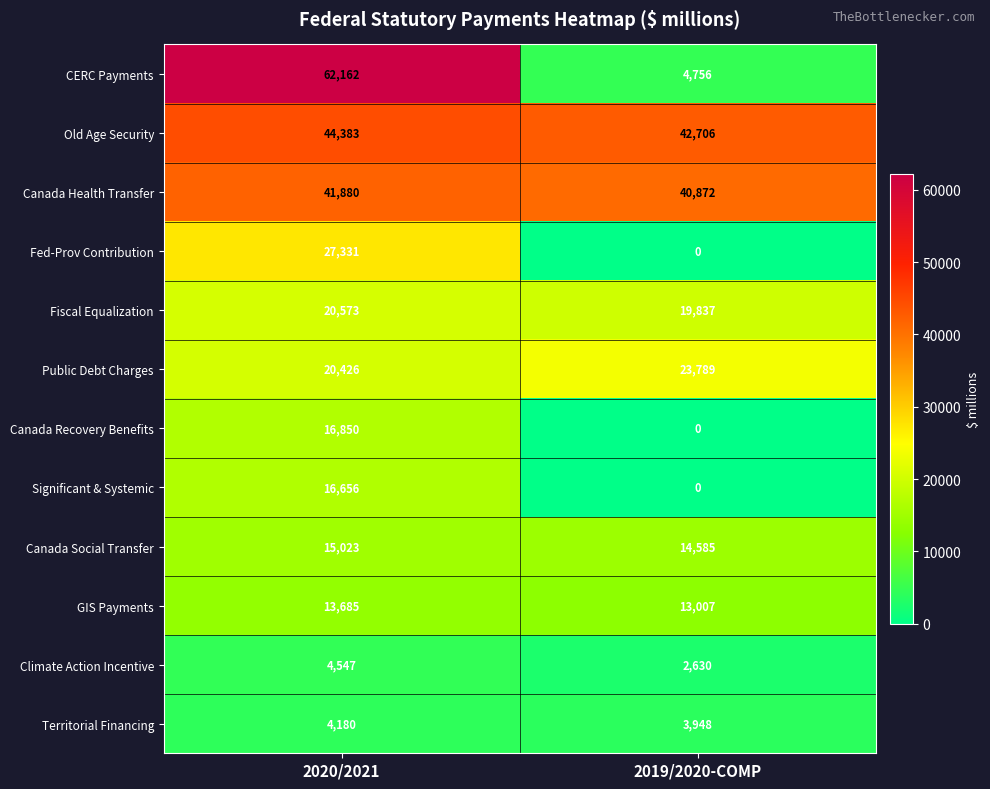

At which category does the chart reach its minimum across all series?

2019/2020-COMP